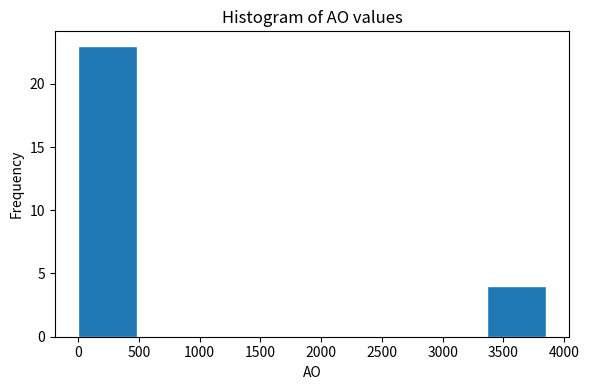

Reading left to right, list every bar in this chart as the range it spans on the x-axis followed by its height. Neither the bar edges nor the heights are printed on the chart, so give them approximately, as read against the axes.

0 to 500: 23
500 to 950: 0
950 to 1450: 0
1450 to 1900: 0
1900 to 2400: 0
2400 to 2900: 0
2900 to 3350: 0
3350 to 3850: 4